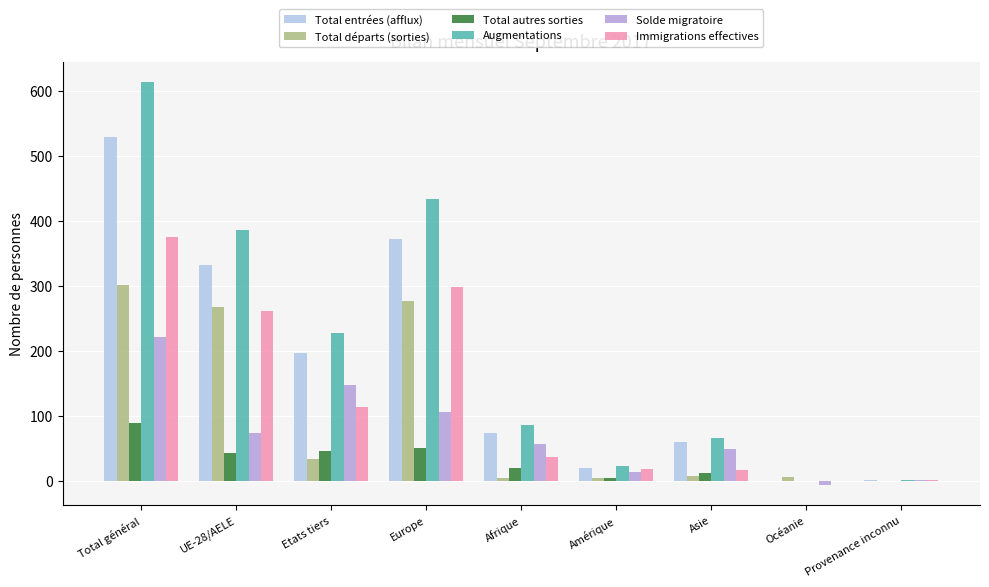

What is the sum of the Total départs (sorties) values at Afrique and Etats tiers?

39